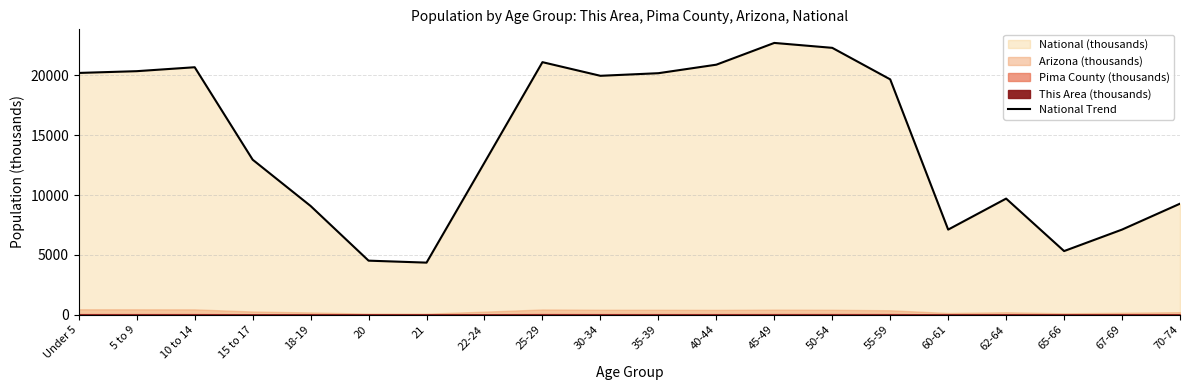

True or false: there are more than 0 points higher than both neighbors.

True